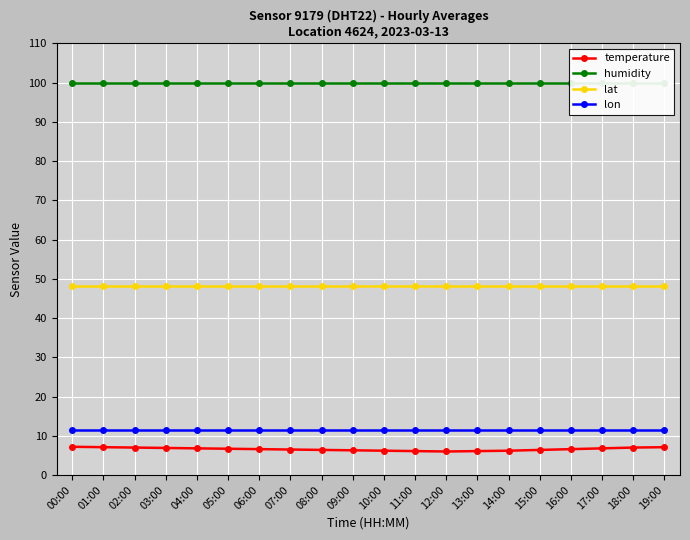

True or false: lat has more than 2 interior local peaks.

False